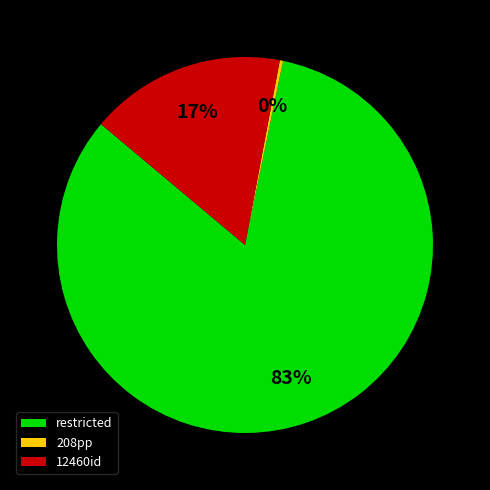

Which slice represents more than half of the pie?

restricted